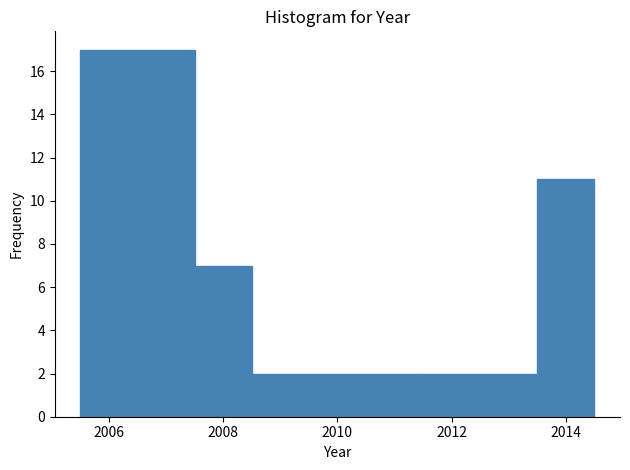

How tall is the bar that spans 2011.5 to 2013.5 on the x-axis? Neither the bar edges nor the heights are printed on the chart, so give them approximately, as read against the axes.

2